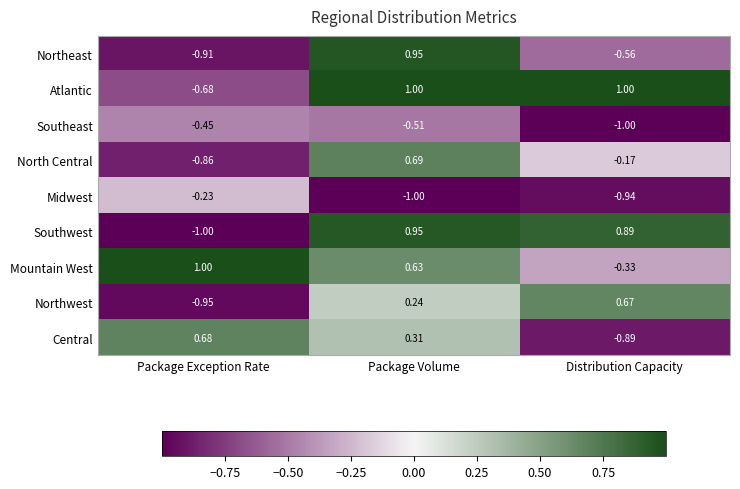

At which label is Atlantic closest to 0?

Package Exception Rate